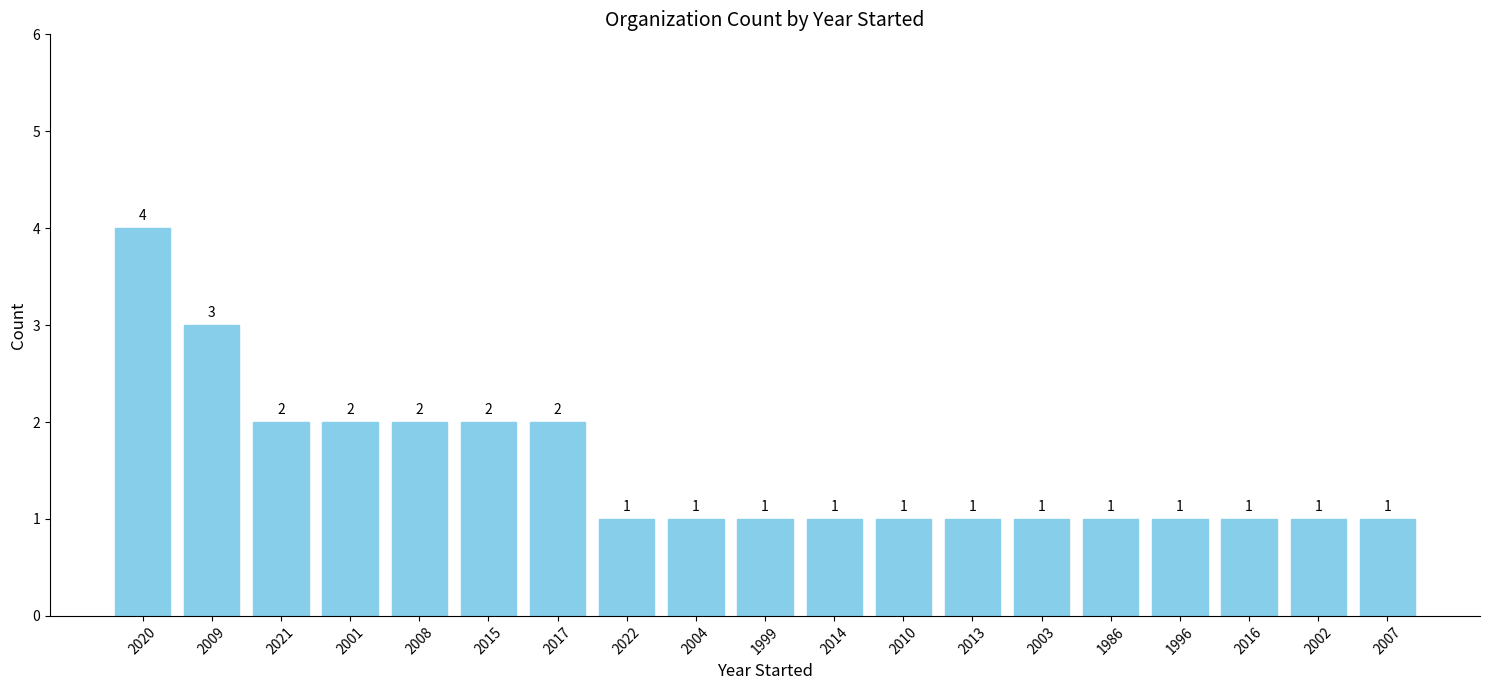

What is the label of the 5th bar from the left?

2008